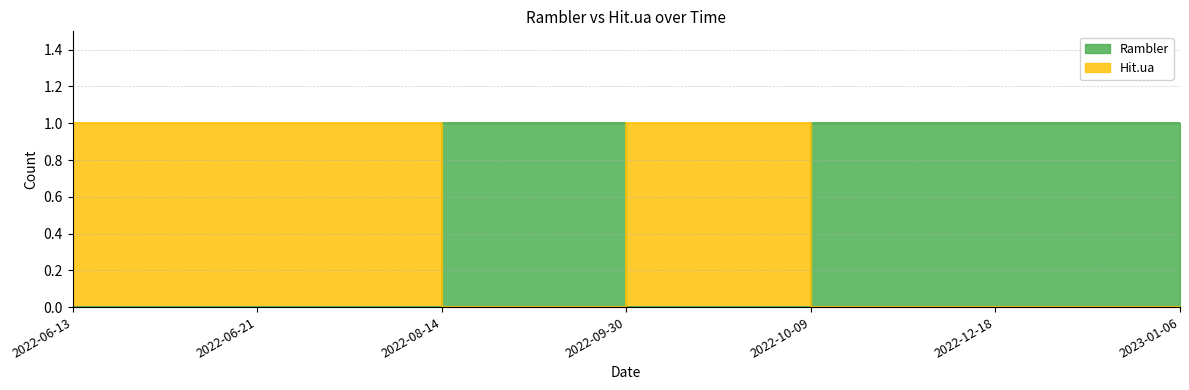

Which series changed the most between 2022-09-30 and 2023-01-06?

Rambler